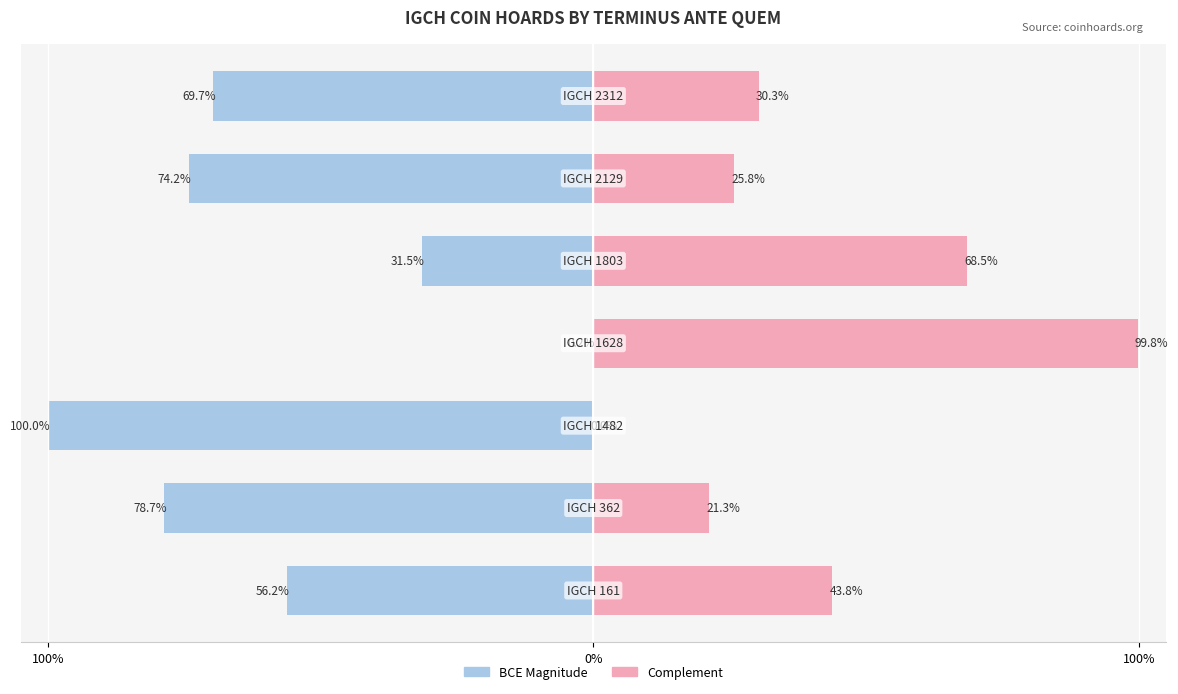

Between 6 and 3, which is larger?

3